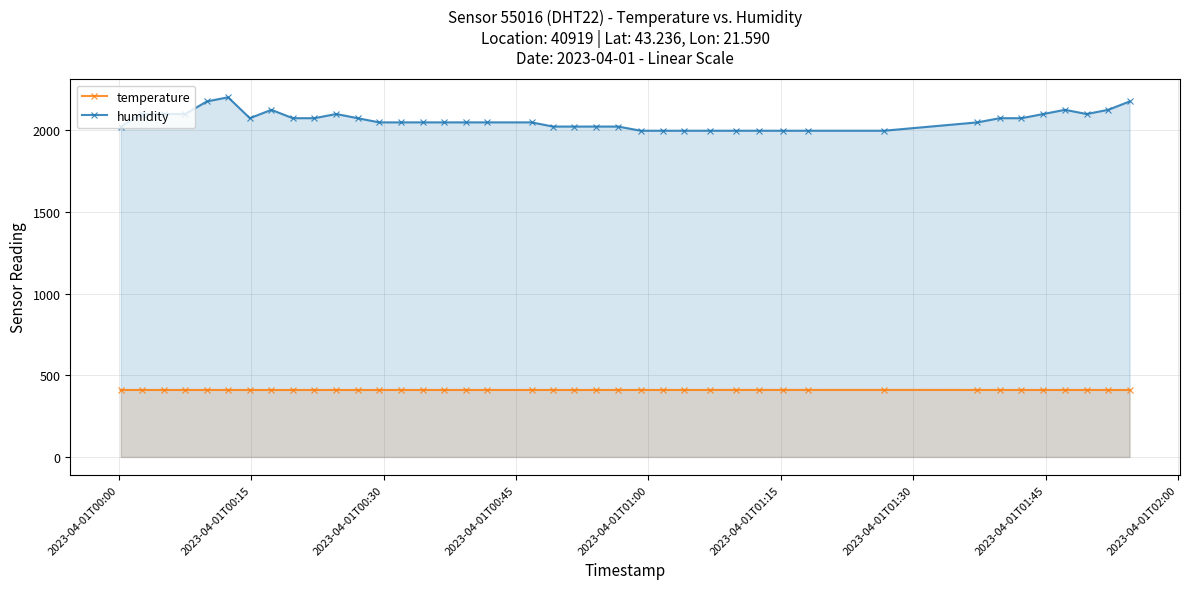

Which series has the widest spread of values?

humidity